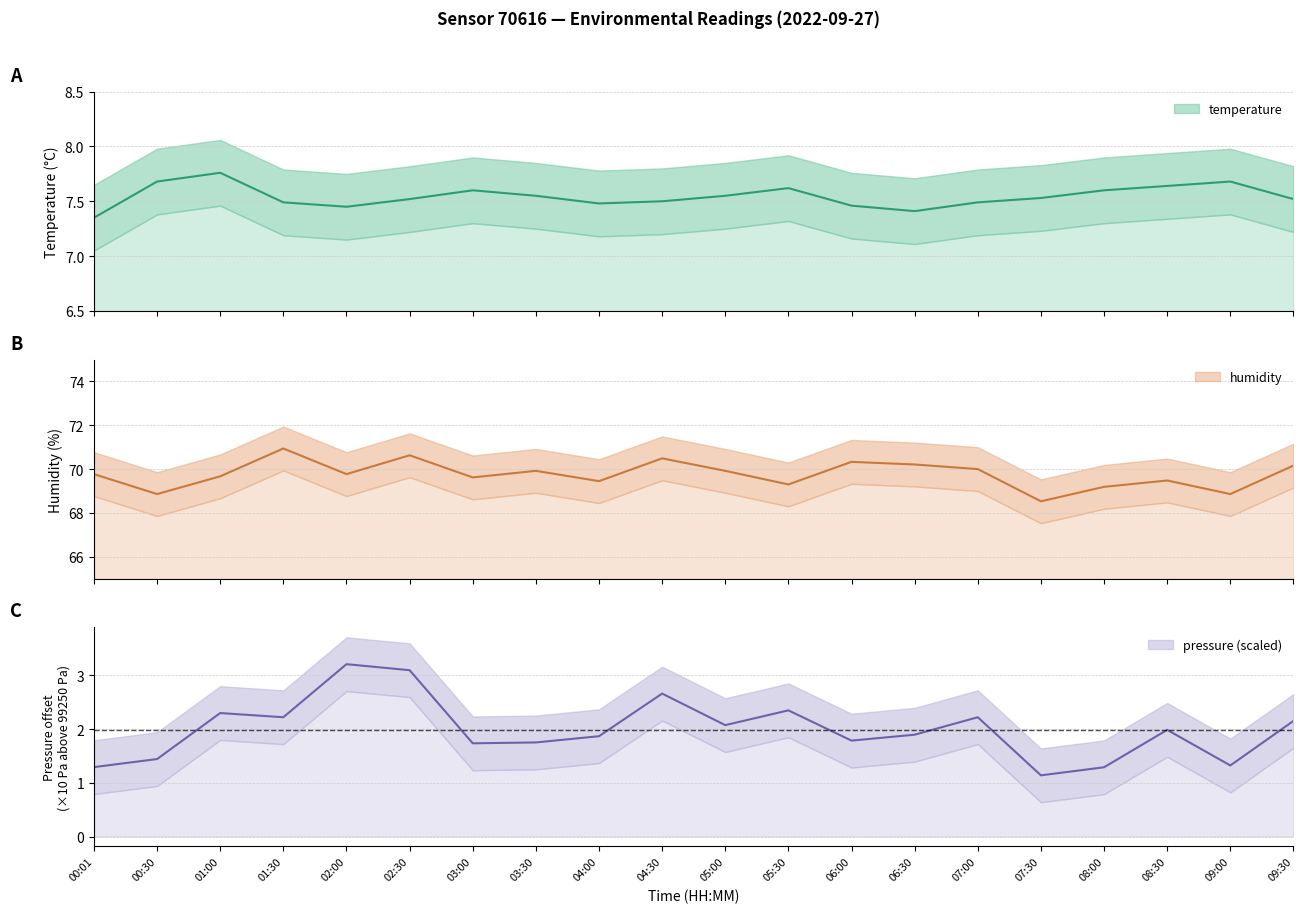

What is the total value across all series at 05:00?

79.5